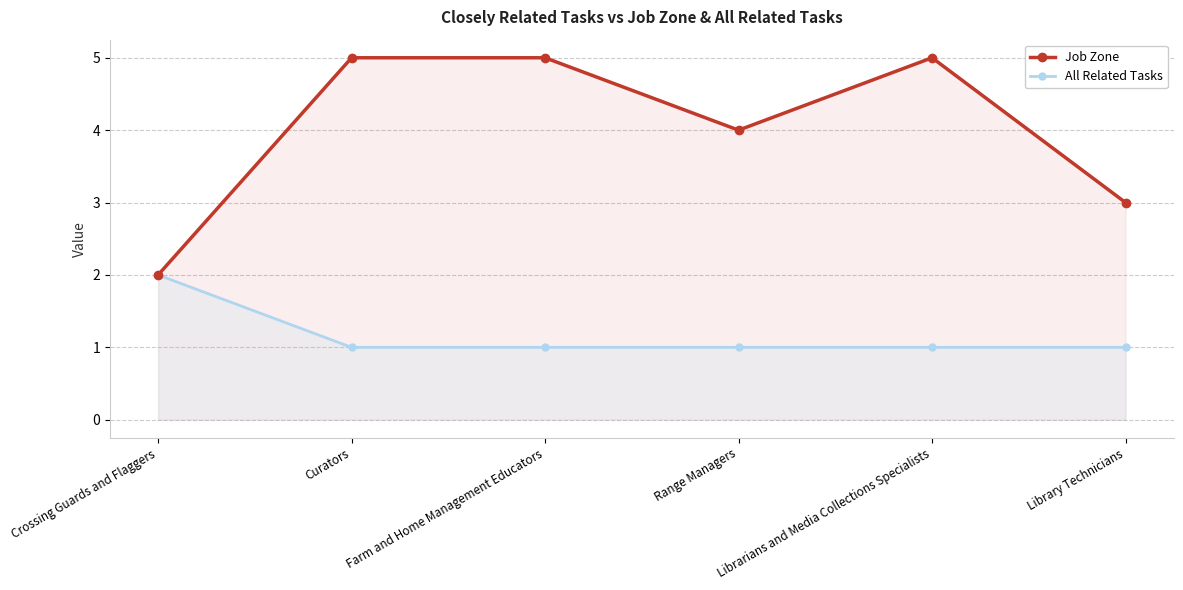

What is the spread (max minus min) of values at Curators?

4